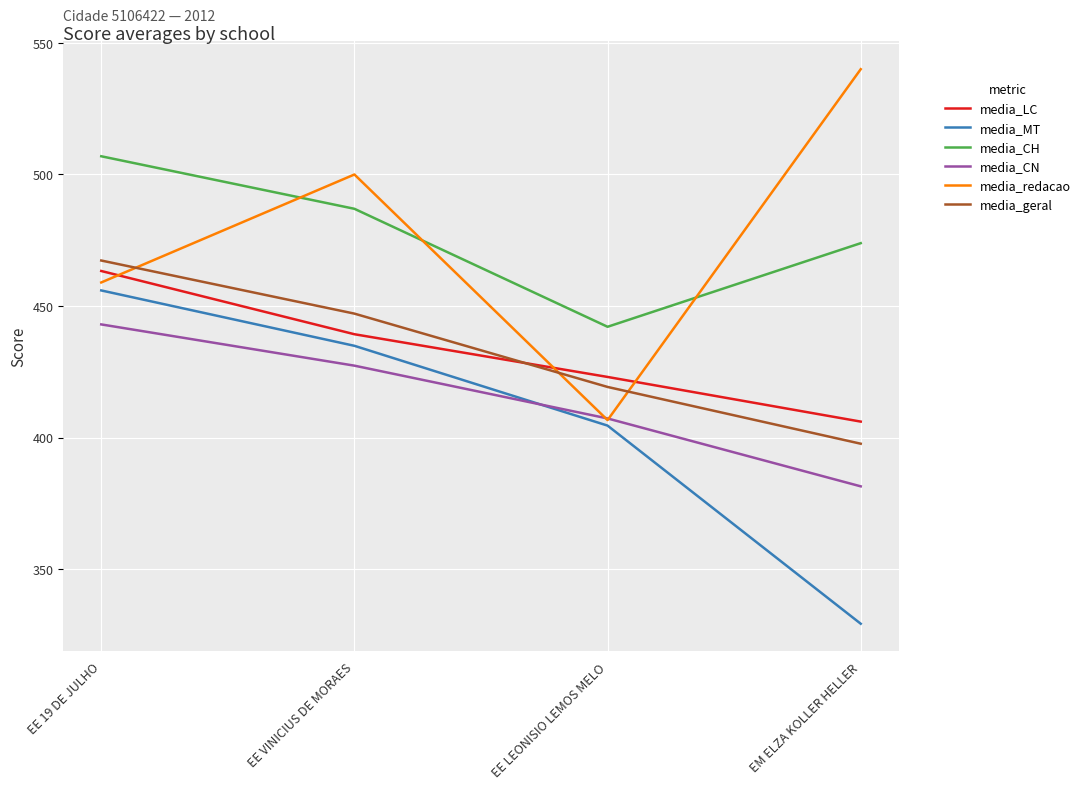

True or false: media_LC and media_CH intersect in this chart.

False